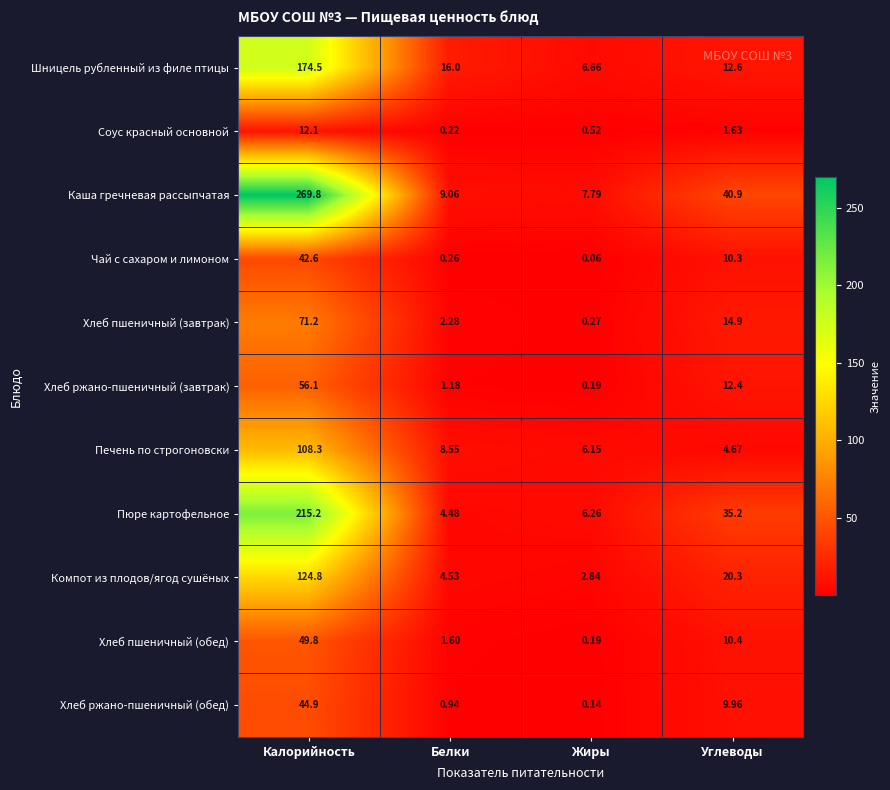

At how many categories does at least one series exceed 41?

1